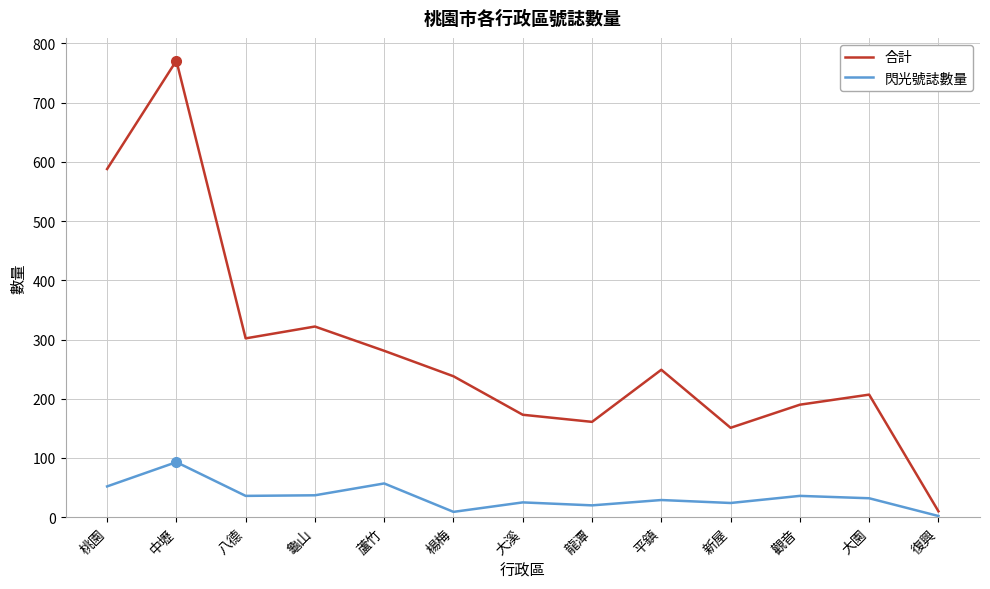

What is the total value across all series at 蘆竹?

338